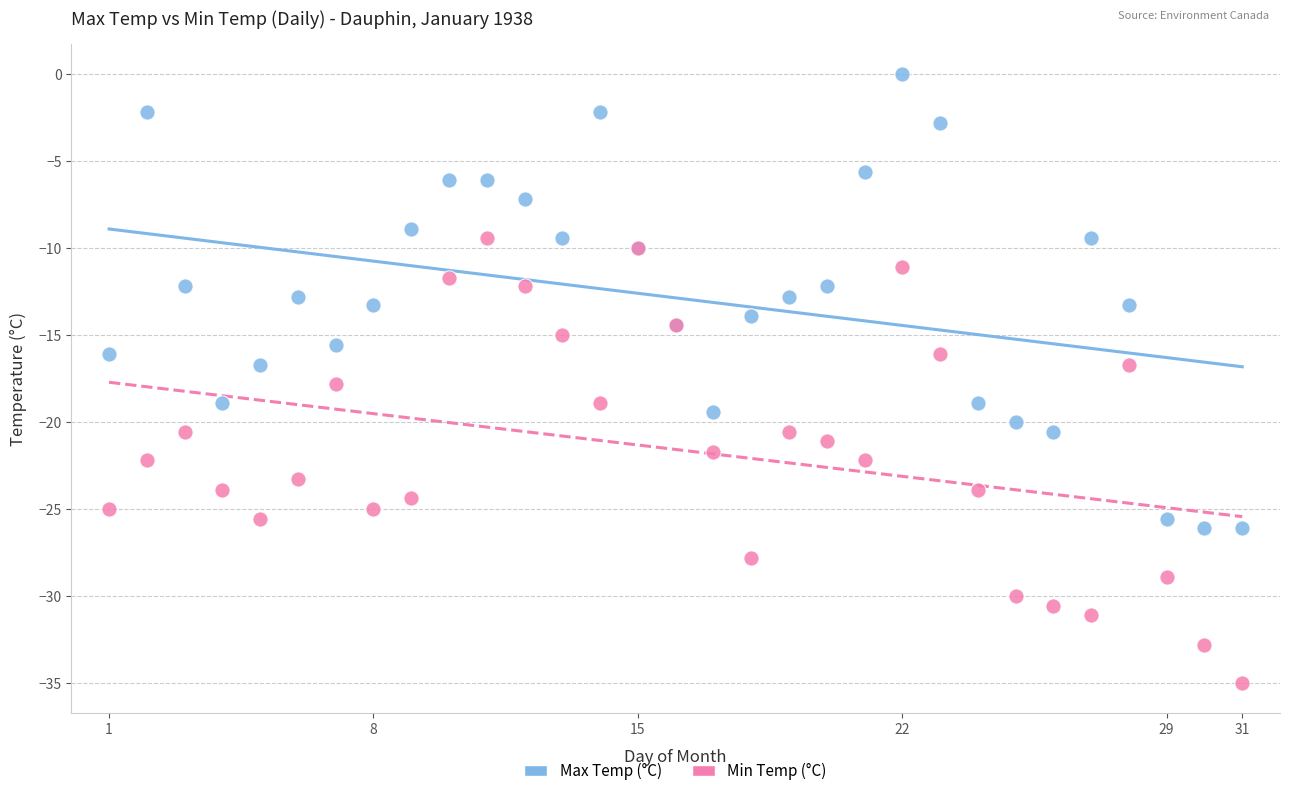

Which series contains the highest Y value?

Max Temp (°C)